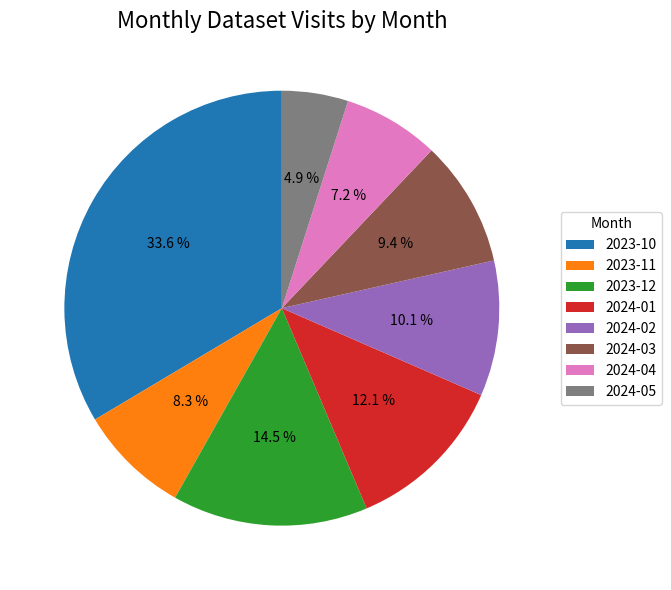

What percentage is NOT represented by 2024-03?

90.6%